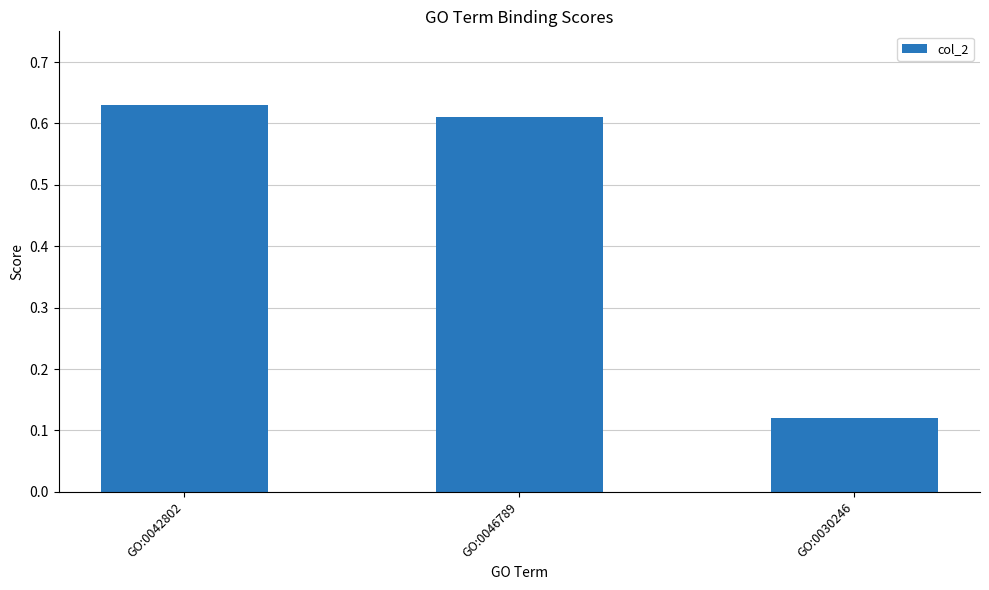

Which category has the highest value across all series?

GO:0042802